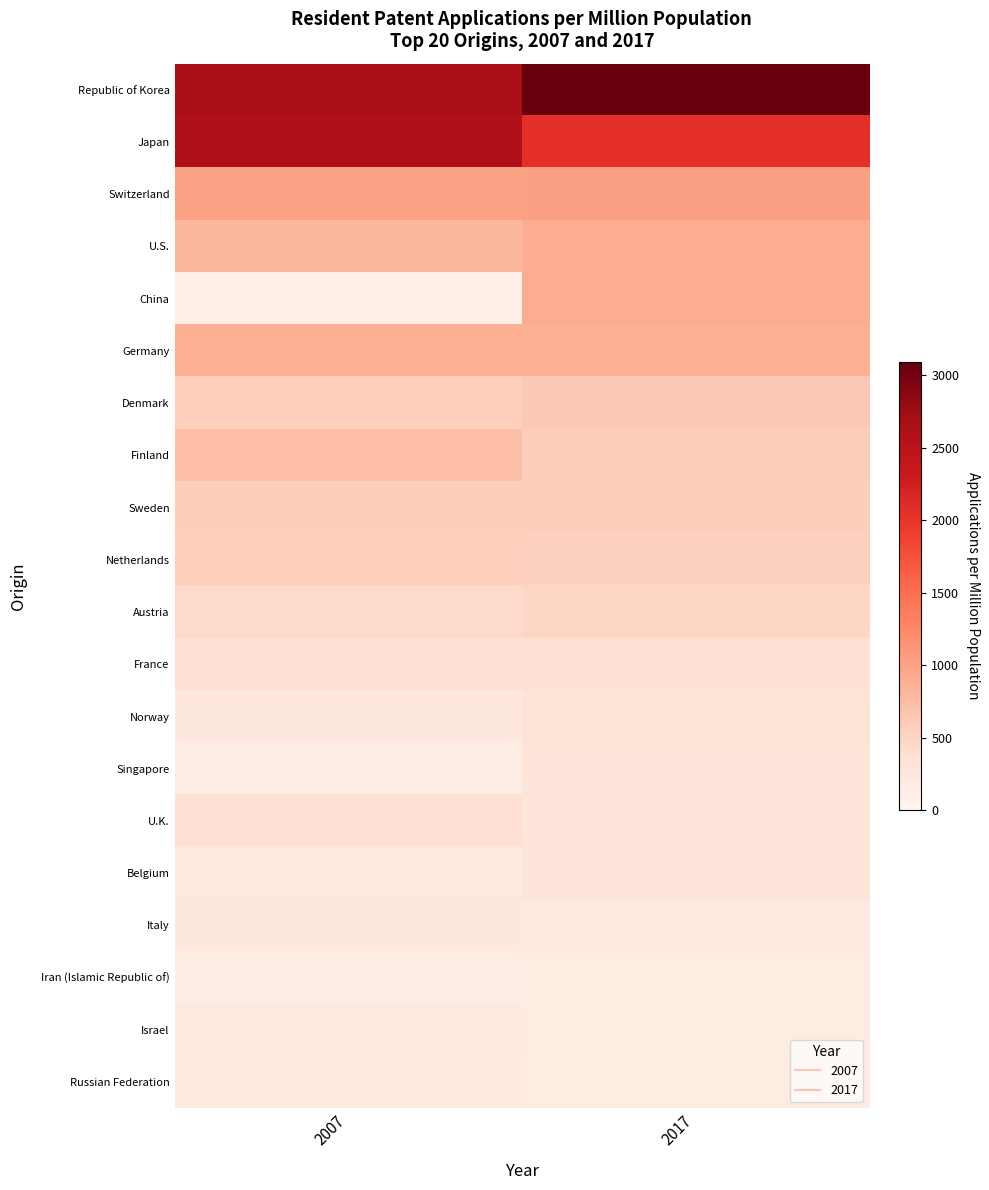

How many series are shown in this chart?

20